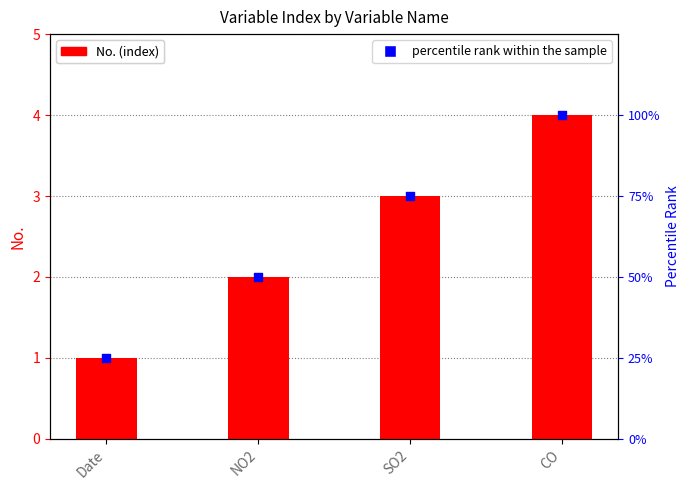

Is the value of percentile rank at NO2 greater than the value of No. at Date?

Yes